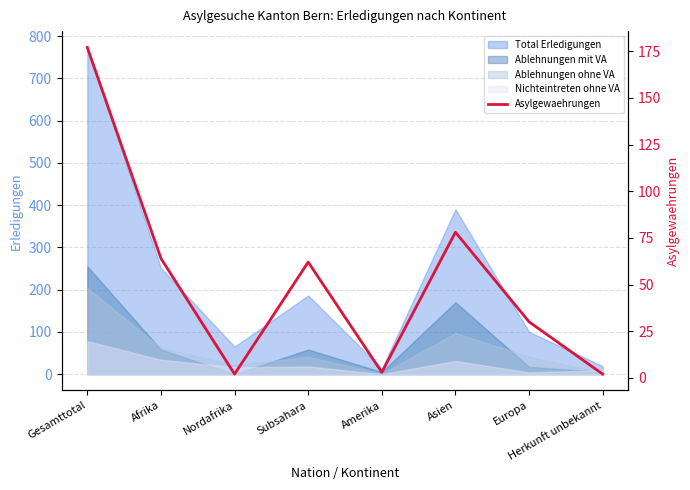

What is the difference between the maximum and minimum values?

175